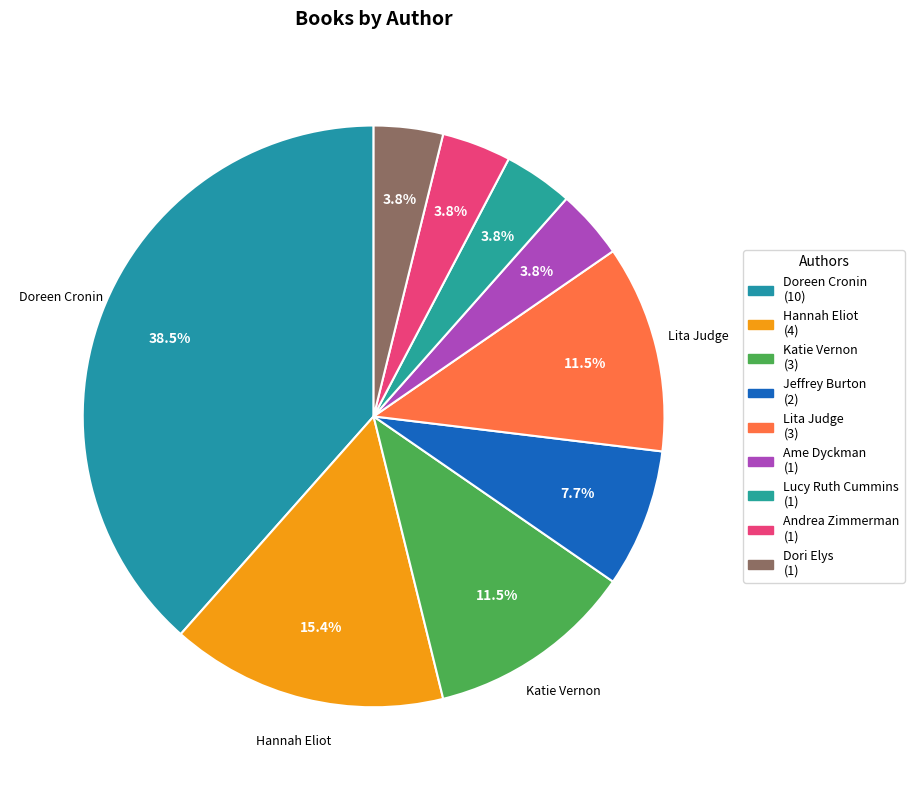

Count the number of slices in the pie.

9